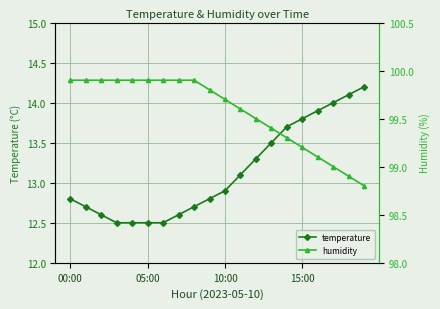

What is the maximum value for temperature?

14.2